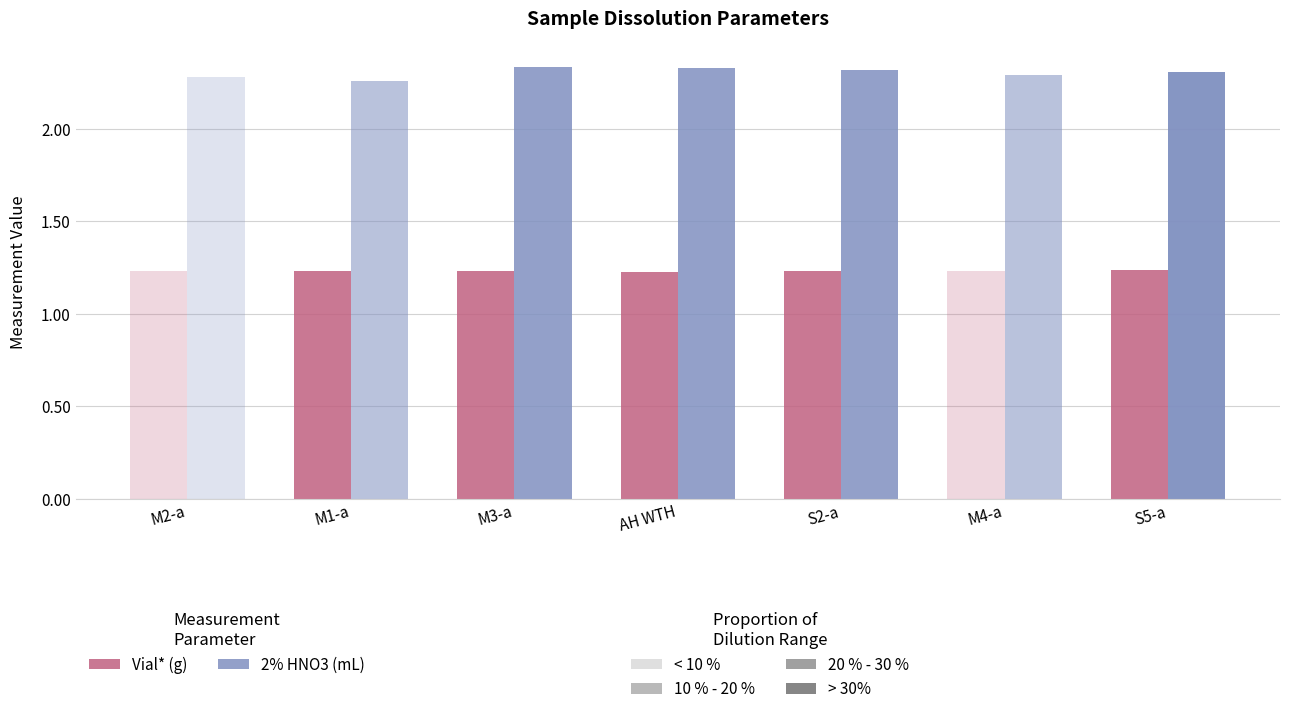

True or false: Vial* (g) has a value of 1.2 at M4-a.

True